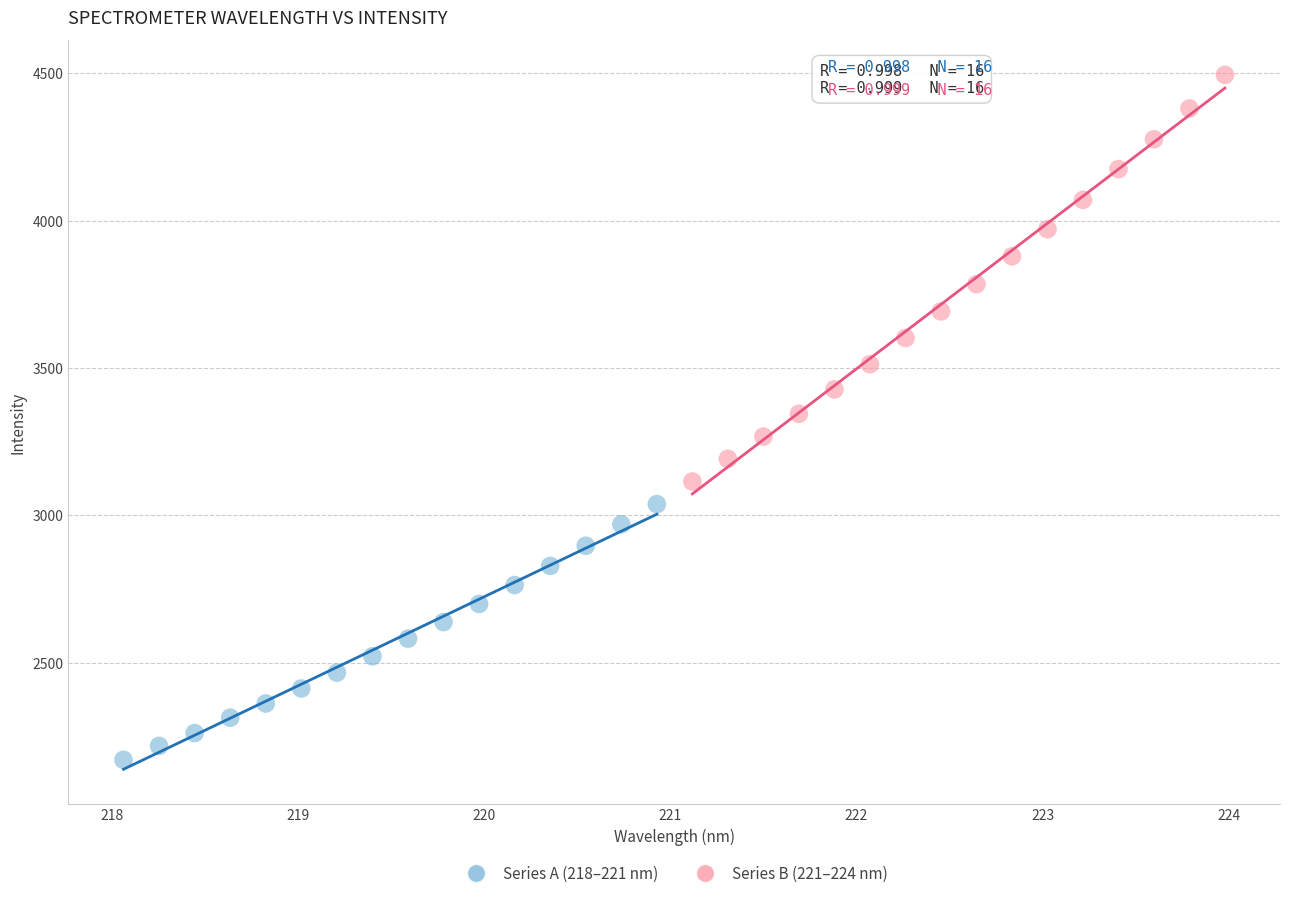

Which series has the largest Y range (max minus min)?

Series B (221–224 nm)